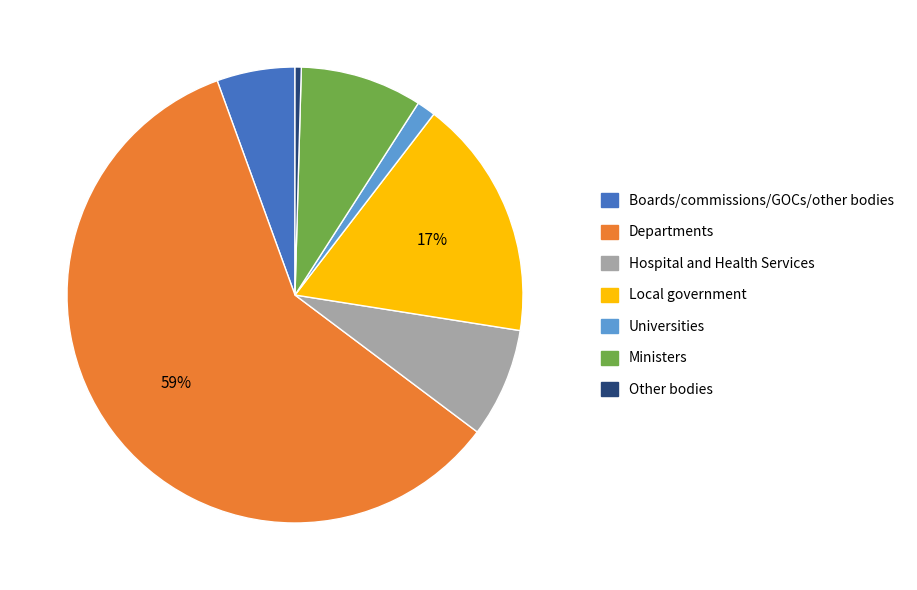

To the nearest percent, what percentage of the pie is Universities?

1%